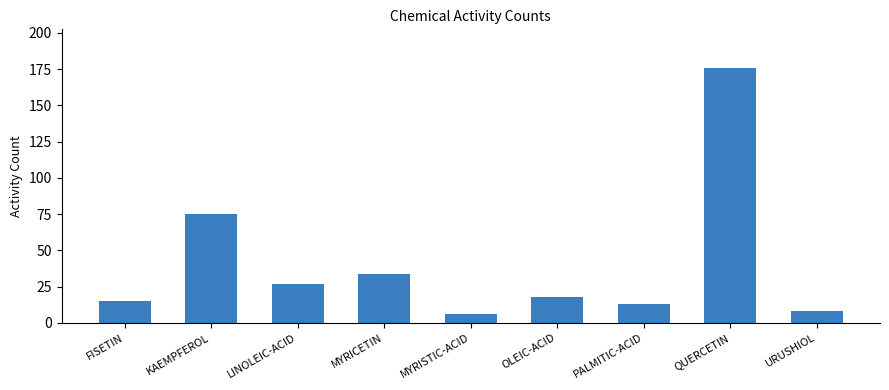

Are the bars horizontal?

No